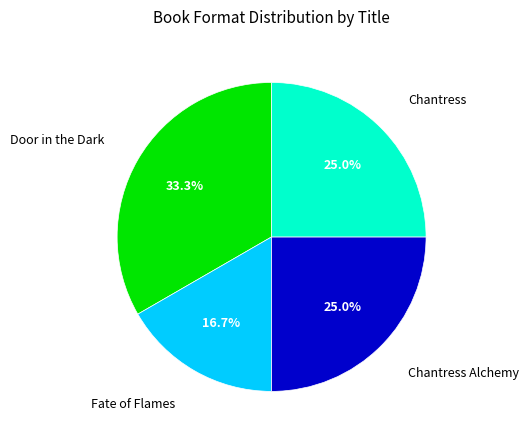

Does any single category account for the majority?

No